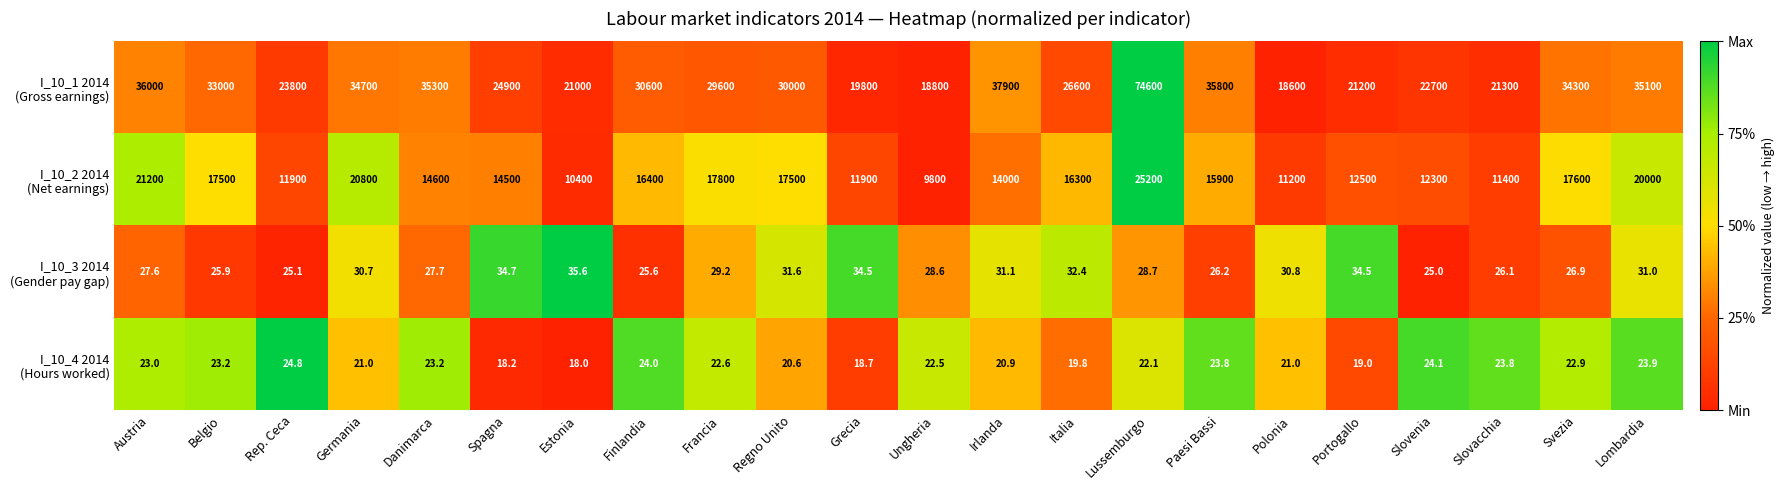

What is the spread (max minus min) of values at Germania?

34679.0